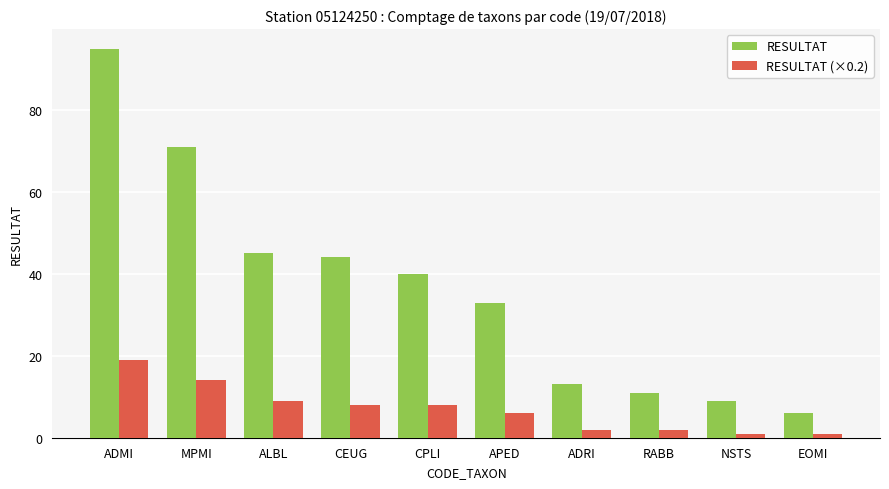

How many groups of bars are there?

10